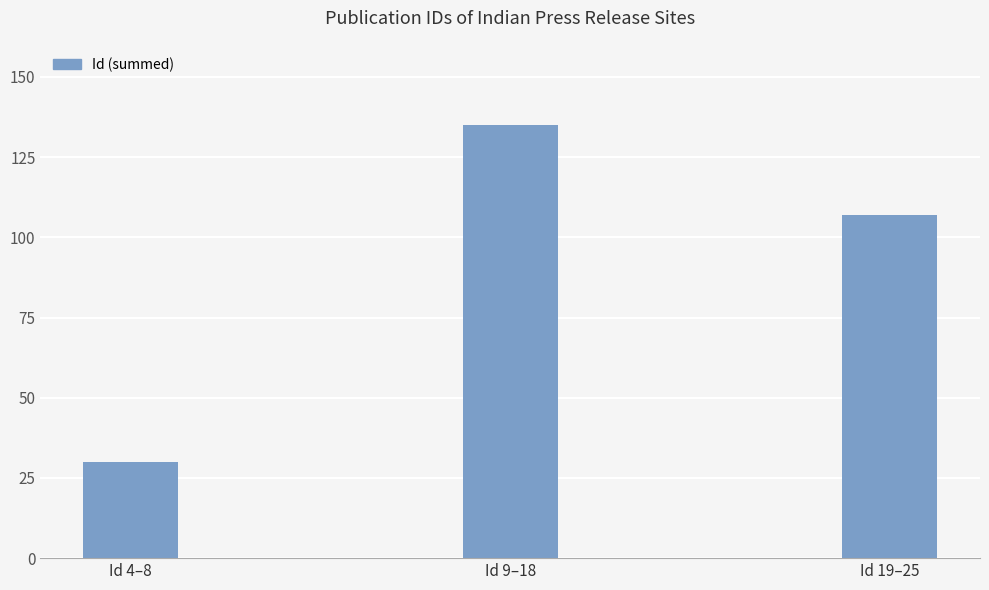

Rank the categories by value from highest to lowest.

Id 9–18, Id 19–25, Id 4–8